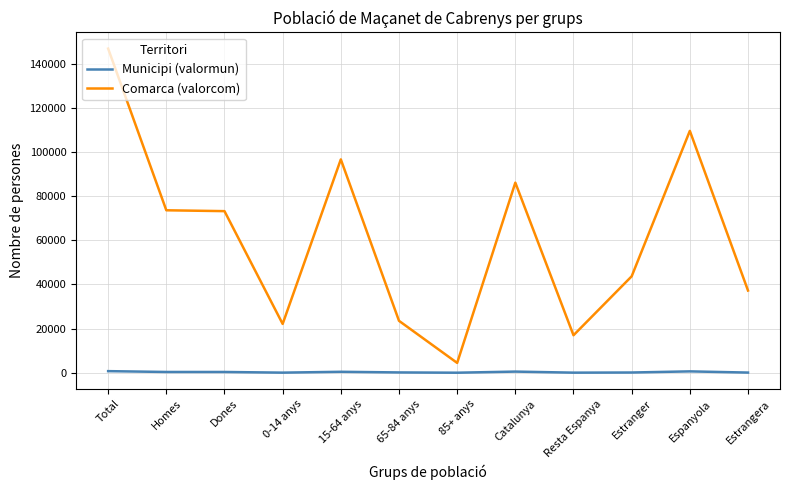

How many values in the Comarca (valorcom) series are below 73189?

6